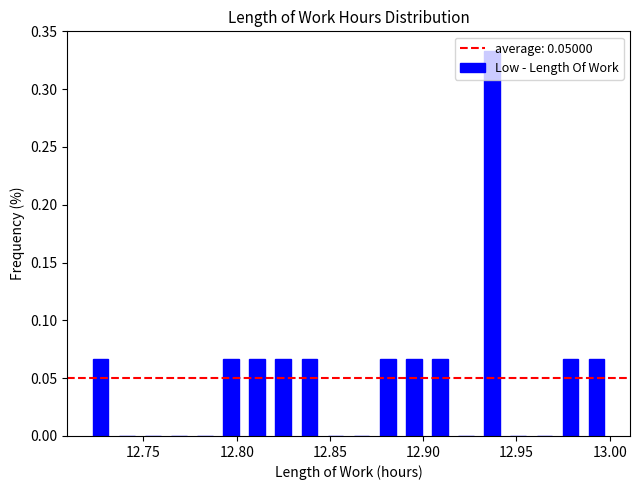

Read against the x-axis, roughly where is the centre of the tallest bar?

12.935